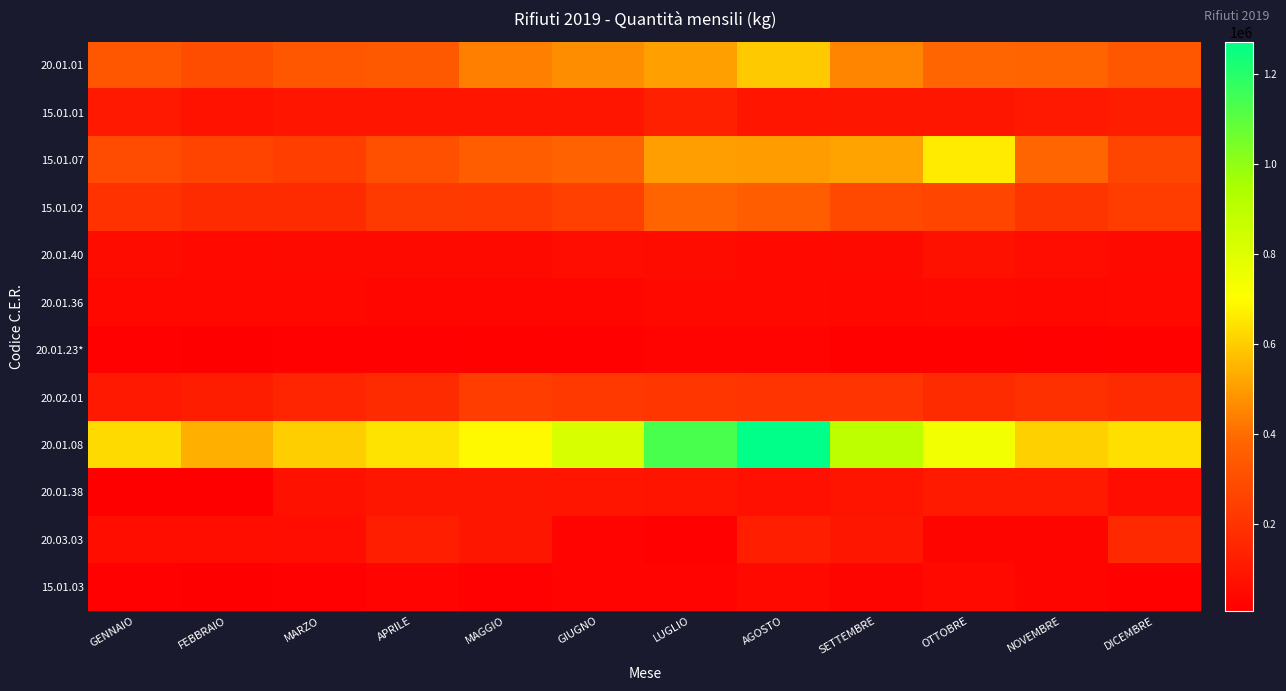

How many series are shown in this chart?

12